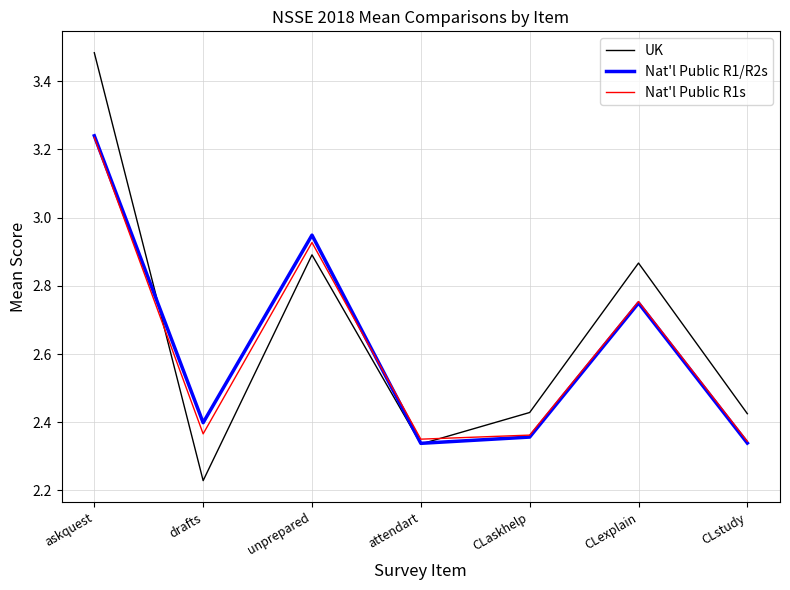

Where is UK nearest to the value 2?

drafts